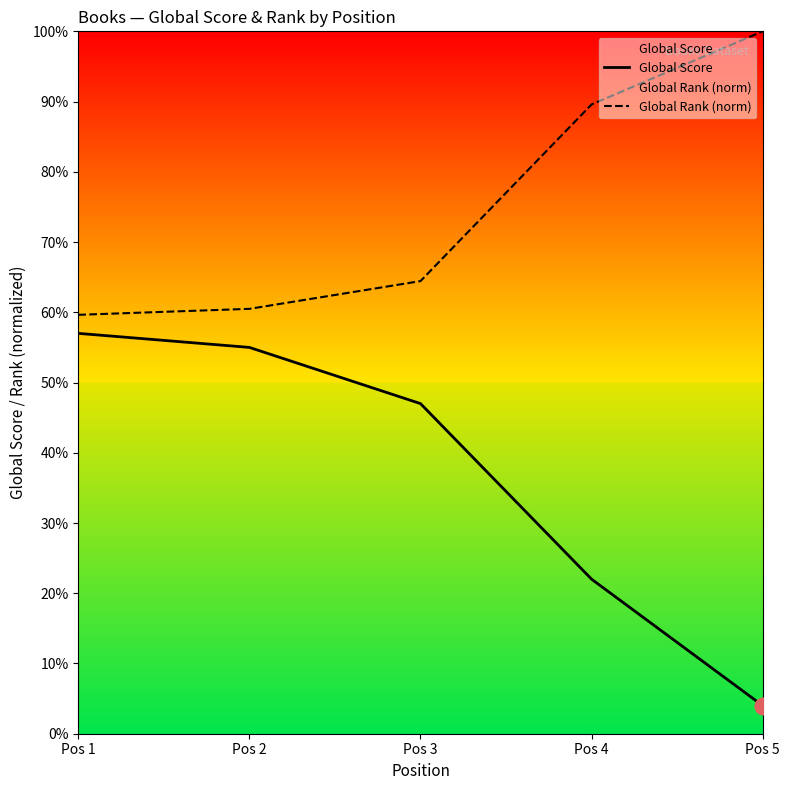

True or false: Global Score and Global Rank (norm) intersect in this chart.

False